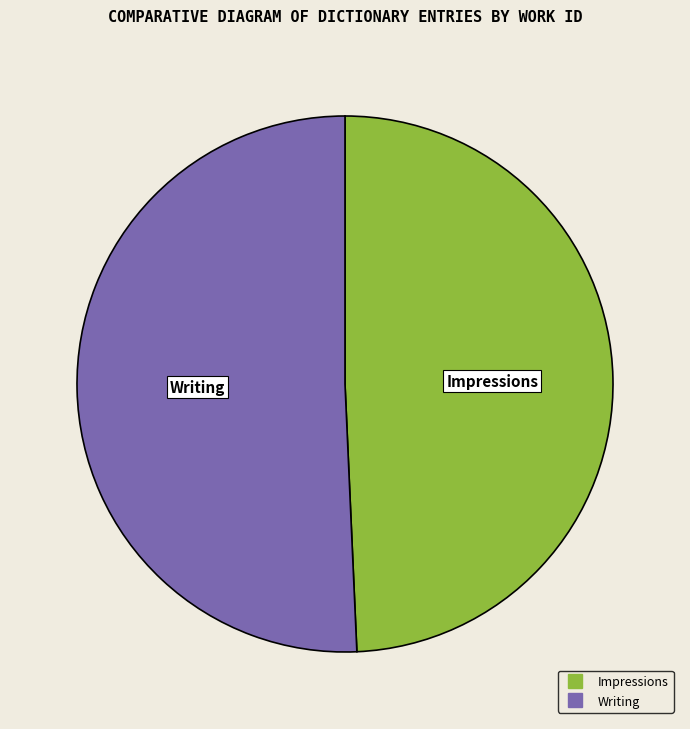

Approximately how many times larger is the value at Impressions compared to Writing?

1.0